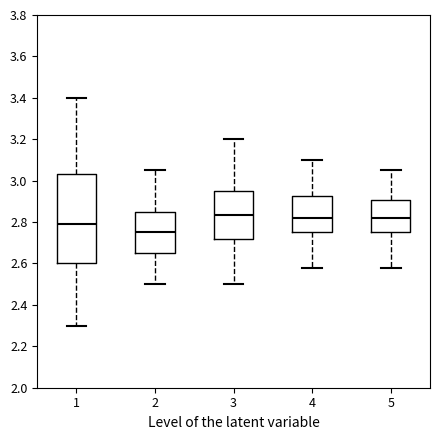

Reading left to right, read every box against the y-axis: the position of its median line, the range the box covers, and the ends of its whiskers. The values are not printed on the chart, so give them approximately, as read against the axis.

1: median 2.80, box 2.60 to 3.04, whiskers 2.30 to 3.40
2: median 2.76, box 2.66 to 2.86, whiskers 2.50 to 3.06
3: median 2.84, box 2.72 to 2.96, whiskers 2.50 to 3.20
4: median 2.82, box 2.76 to 2.92, whiskers 2.58 to 3.10
5: median 2.82, box 2.76 to 2.90, whiskers 2.58 to 3.06